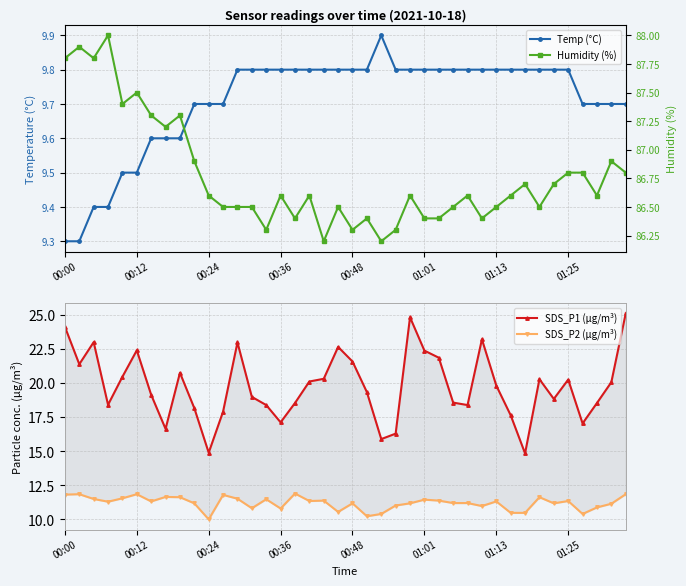

The SDS_P1 (µg/m³) series shows 20.8 at 8. True or false?

True